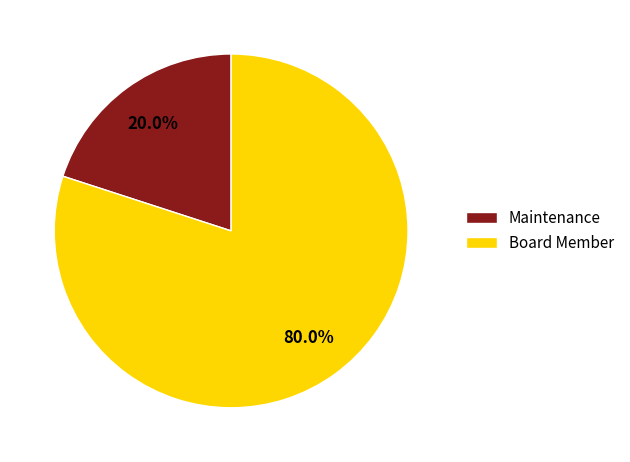

To the nearest percent, what percentage of the pie is Board Member?

80%